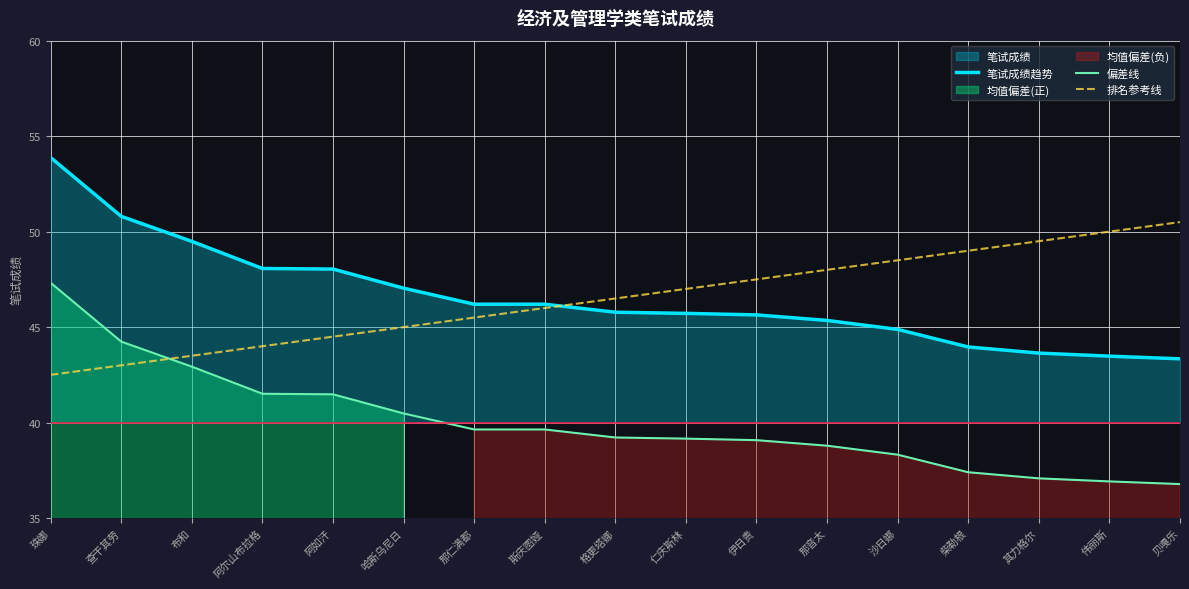

What is the value of the 笔试成绩趋势 point at the 12th from the left?

45.4